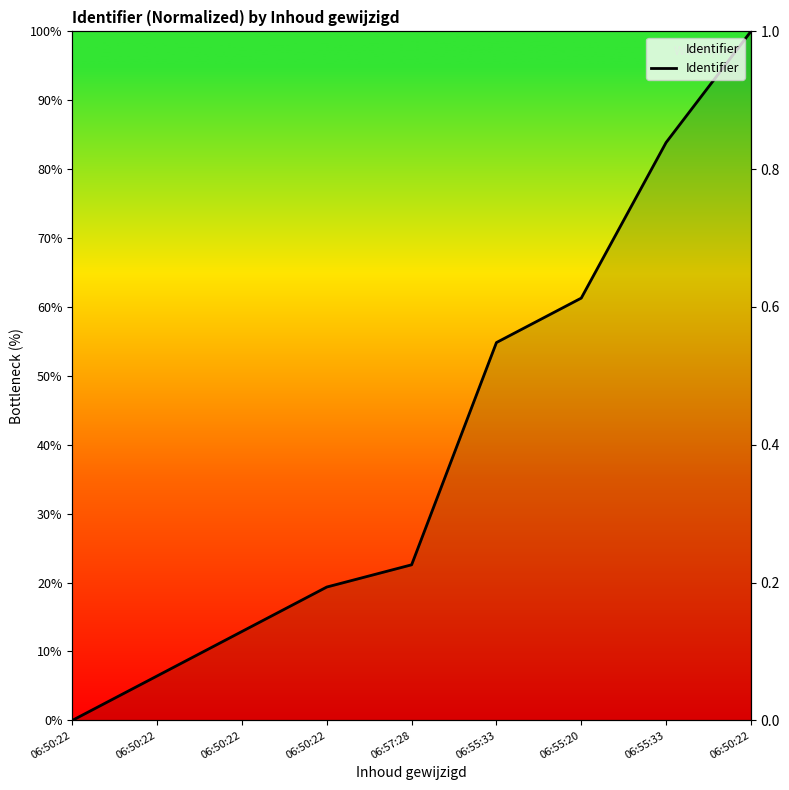

Is this an area chart (filled region under the line)?

No